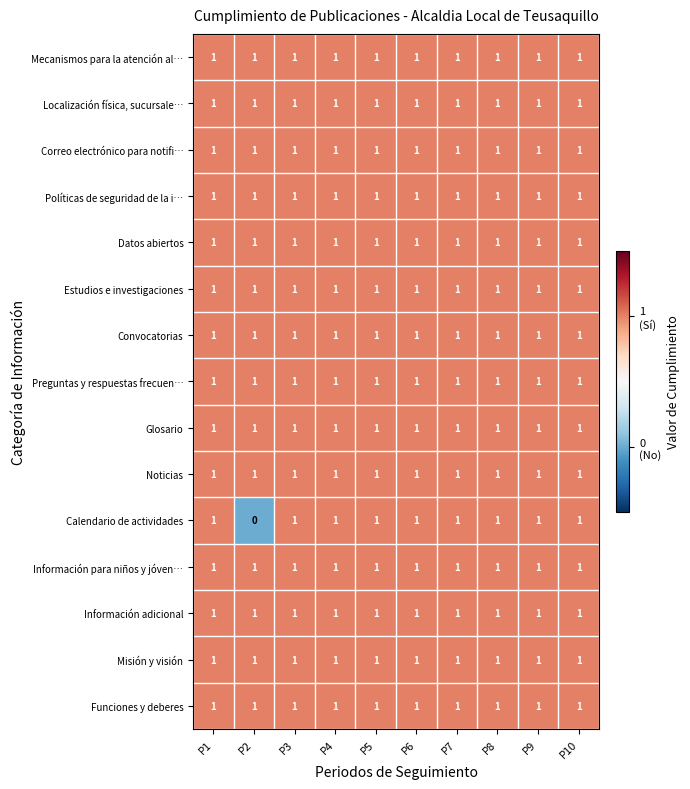

At which category does the chart reach its minimum across all series?

P2